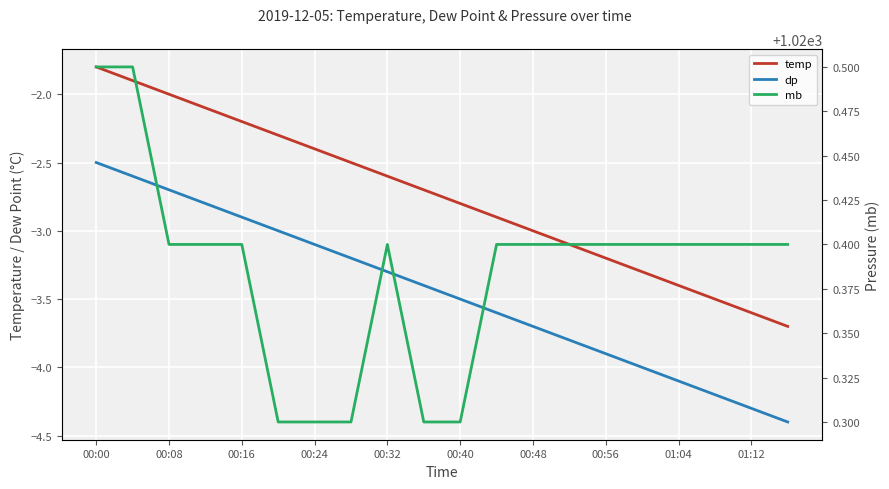

Where does the dp series first go above -3?

00:00